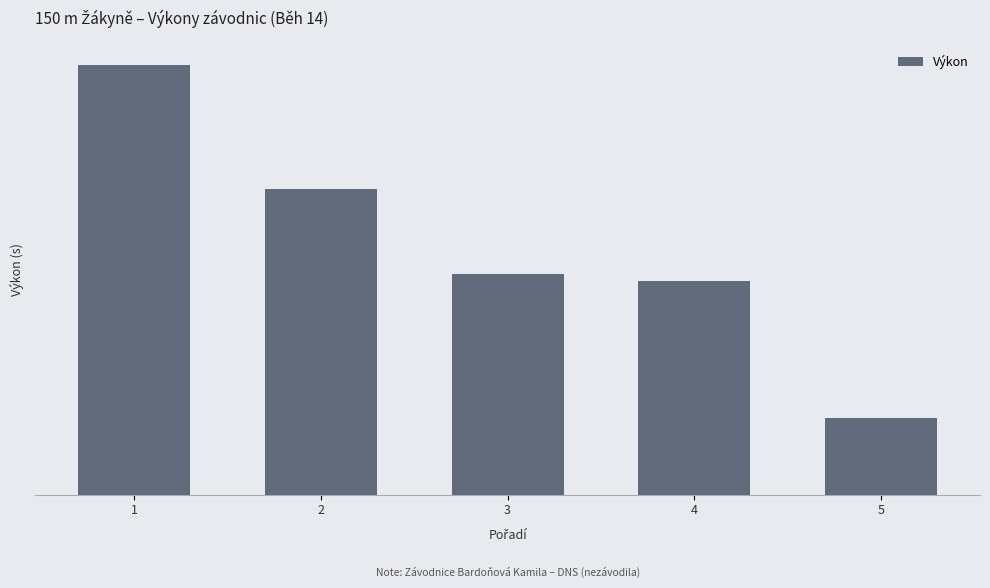

Are the bars grouped side by side (vs. stacked)?

No